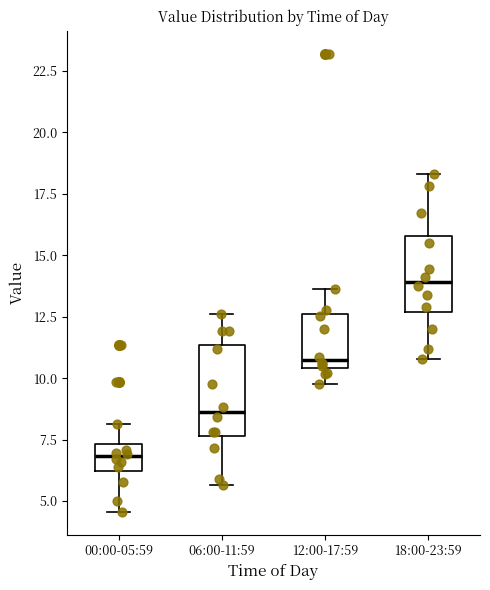

Reading left to right, transcribe this box plot: for each box, give where its median line is, the range the box spans, and where its two whiskers end, as read against the y-axis. The values are not printed on the chart, so give them approximately, as read against the axis.

00:00-05:59: median 7.0, box 6.0 to 7.5, whiskers 4.5 to 8.0
06:00-11:59: median 8.5, box 7.5 to 11.5, whiskers 5.5 to 12.5
12:00-17:59: median 11.0, box 10.5 to 12.5, whiskers 10.0 to 13.5
18:00-23:59: median 14.0, box 12.5 to 16.0, whiskers 11.0 to 18.5